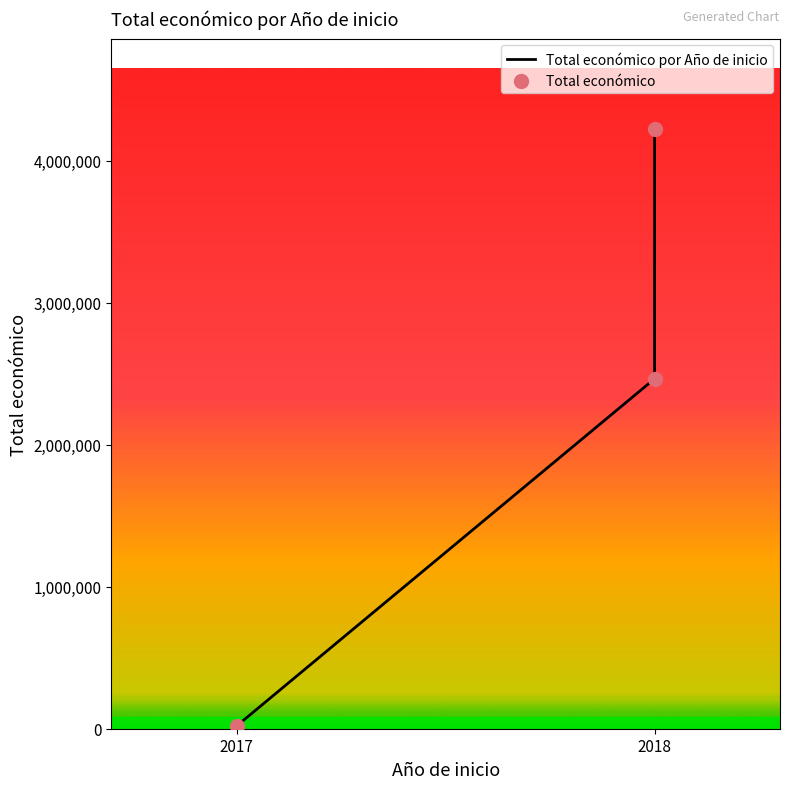

What are all the series names shown in the legend?

Total económico por Año de inicio, Total económico